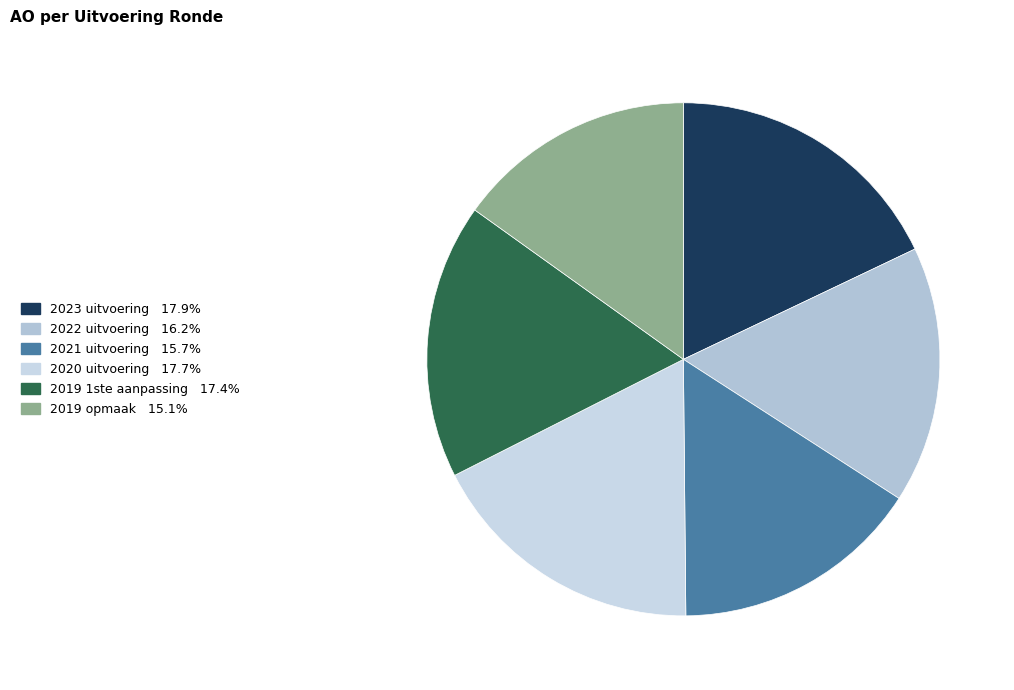

Between 2023 uitvoering and 2019 opmaak, which is larger?

2023 uitvoering